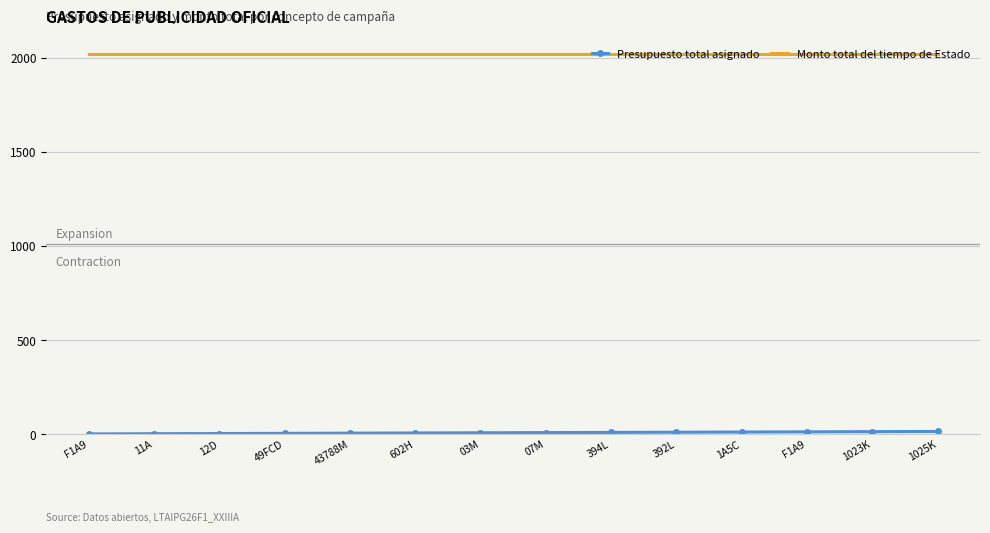

True or false: Presupuesto total asignado and Monto total del tiempo de Estado cross at least once.

False